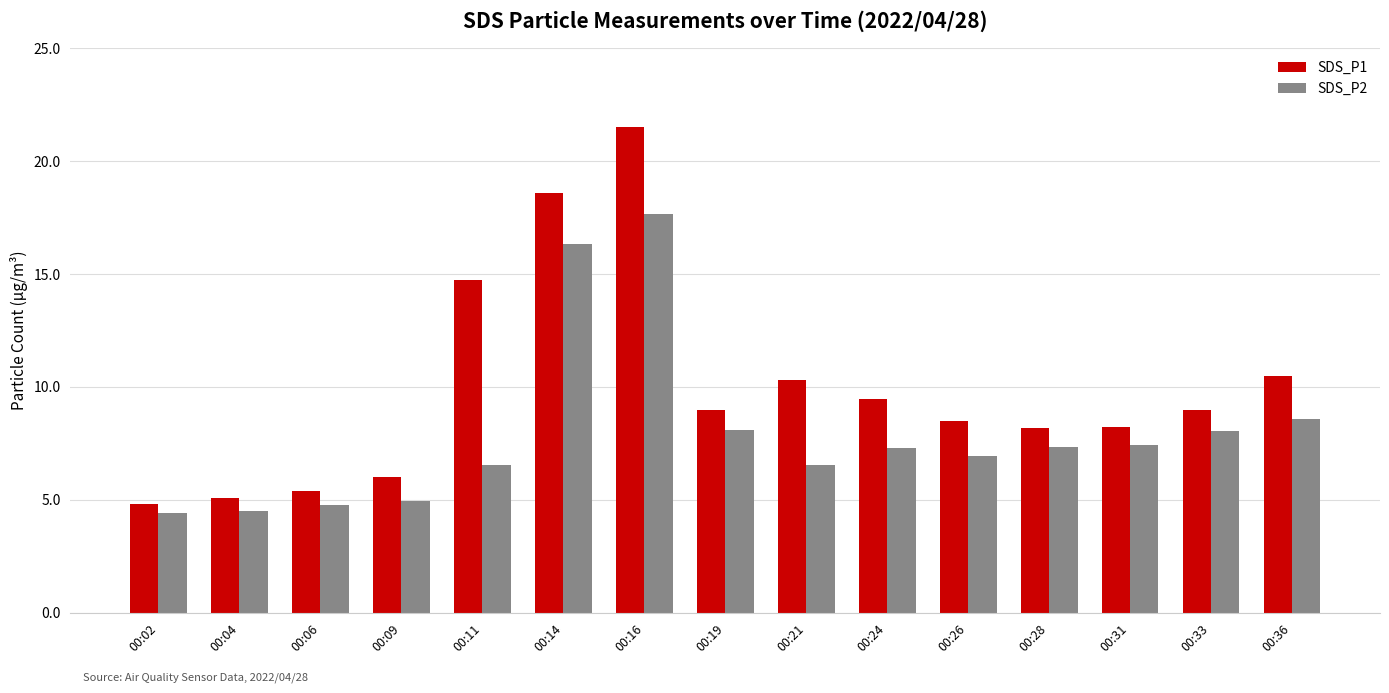

What is the maximum value shown in the chart?

21.5